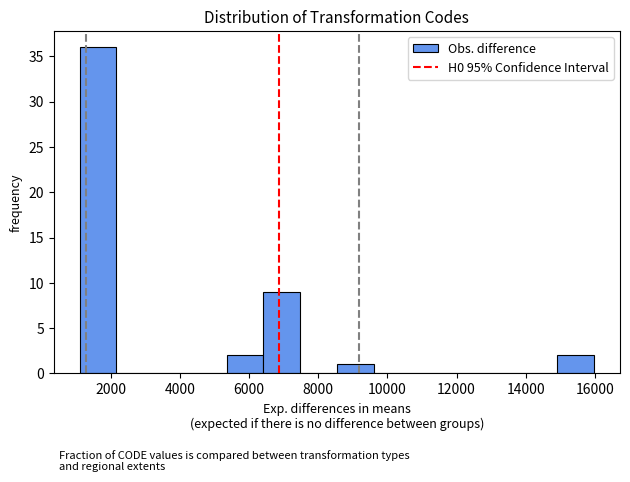

Reading left to right, transcribe this chart: for each bar, give the range it covers on the x-axis and its height. Neither the bar edges nor the heights are printed on the chart, so give them approximately, as read against the axes.

1200 to 2200: 36
2200 to 3200: 0
3200 to 4200: 0
4200 to 5400: 0
5400 to 6400: 2
6400 to 7400: 9
7400 to 8600: 0
8600 to 9600: 1
9600 to 10600: 0
10600 to 11800: 0
11800 to 12800: 0
12800 to 13800: 0
13800 to 15000: 0
15000 to 16000: 2